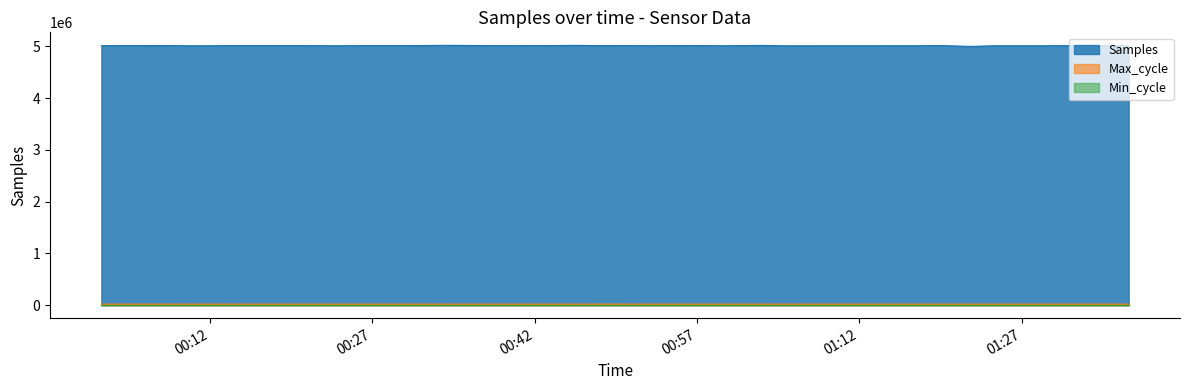

At how many categories does at least one series exceed 880196?

40